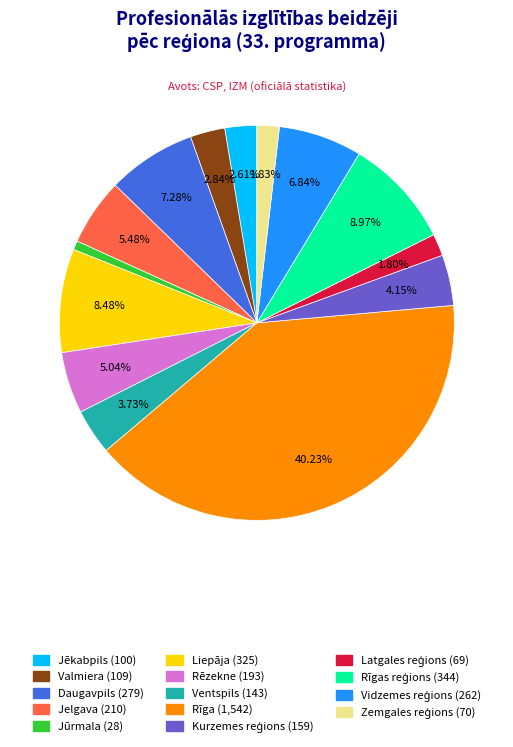

How many slices are in this pie chart?

14